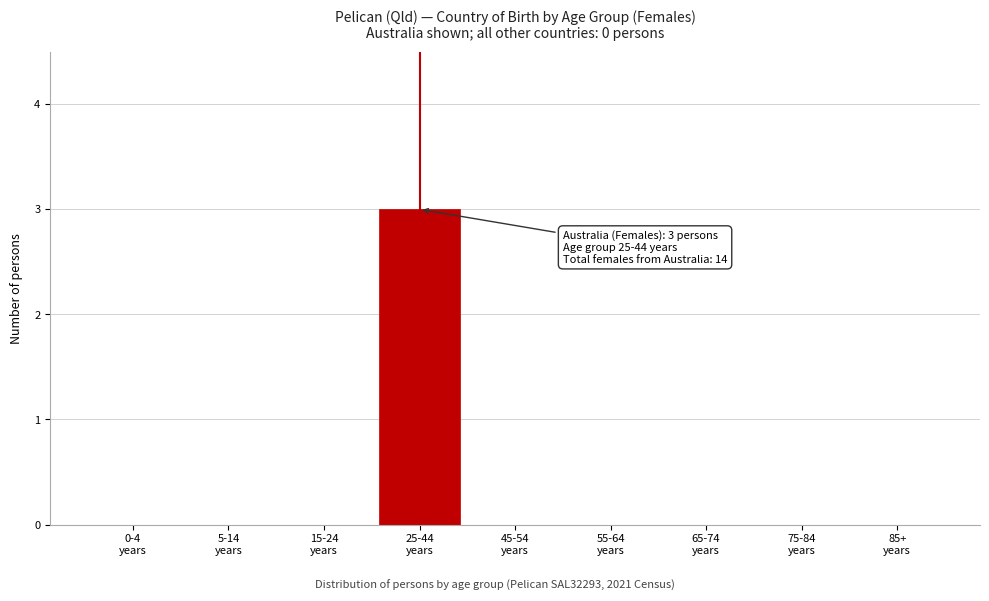

What is the greatest value displayed?

3